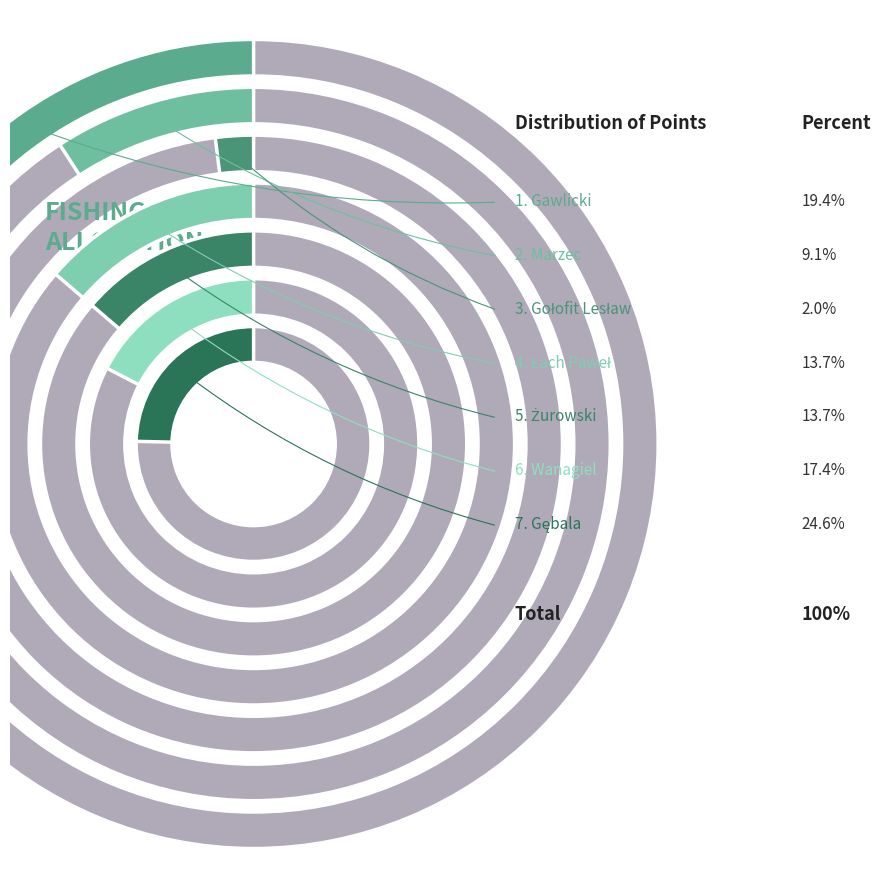

To the nearest percent, what is the difference between the largest and smallest slice percentages?

23%